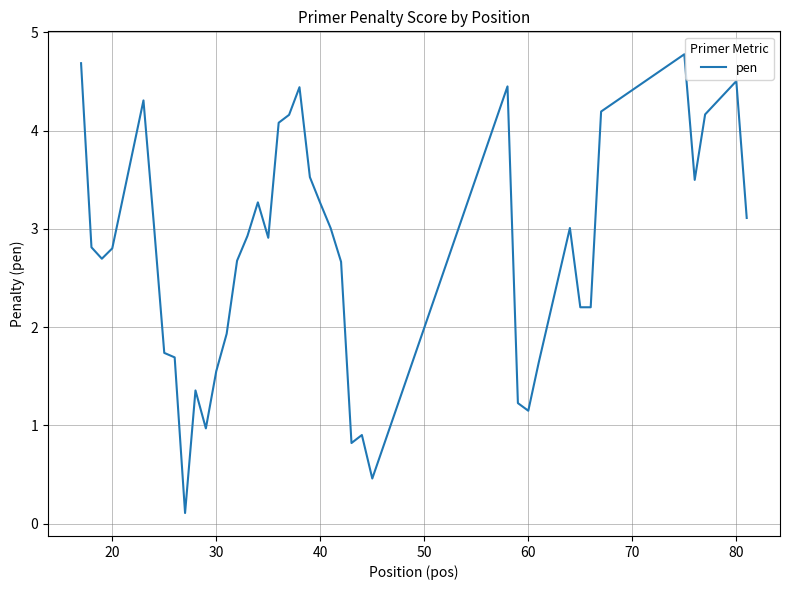

How many lines are shown in the chart?

1